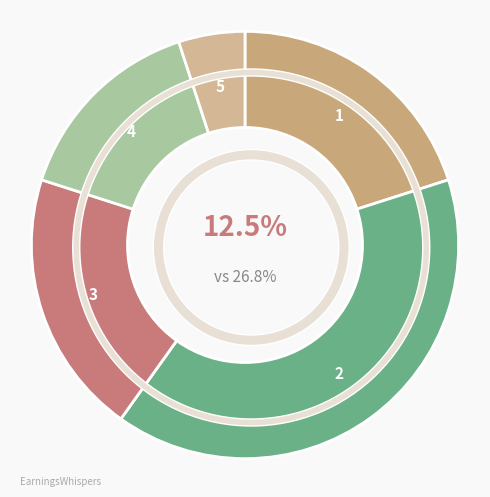

The каша гречневая (завтрак) slice represents 30% of the pie. True or false?

False